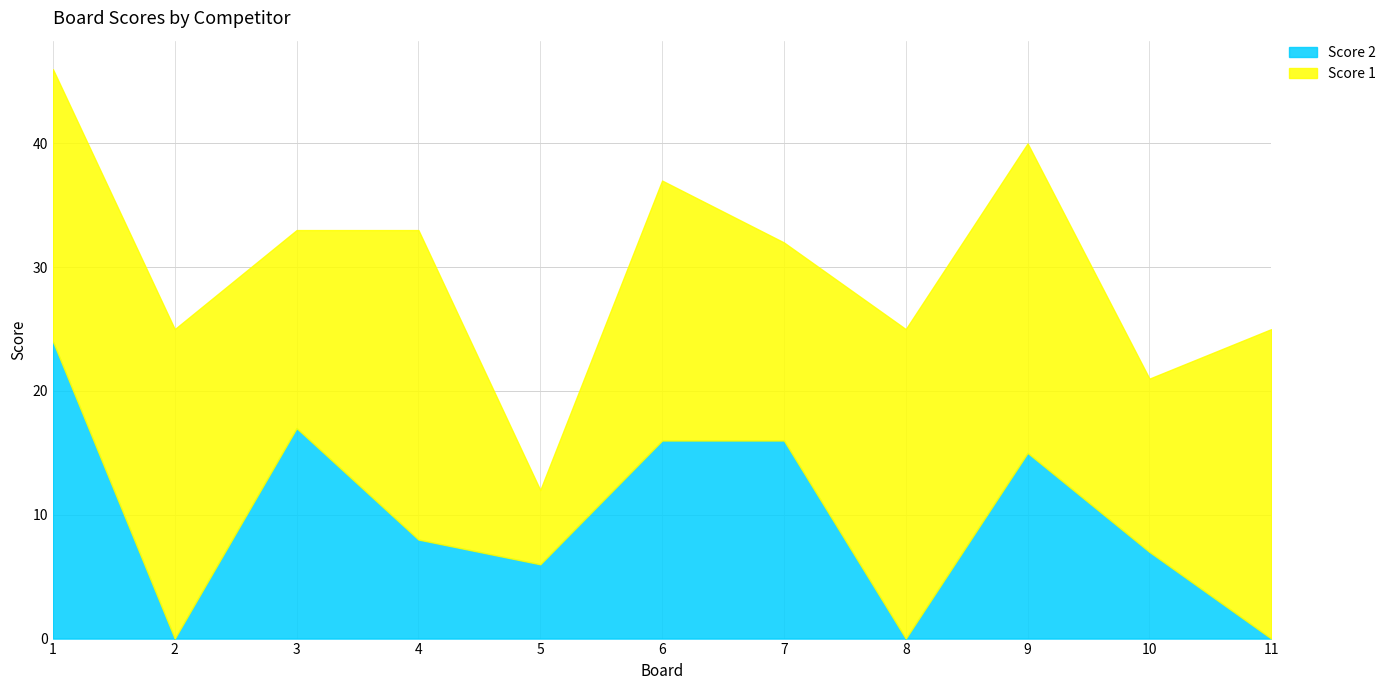

What is the maximum value for Score 1?

25